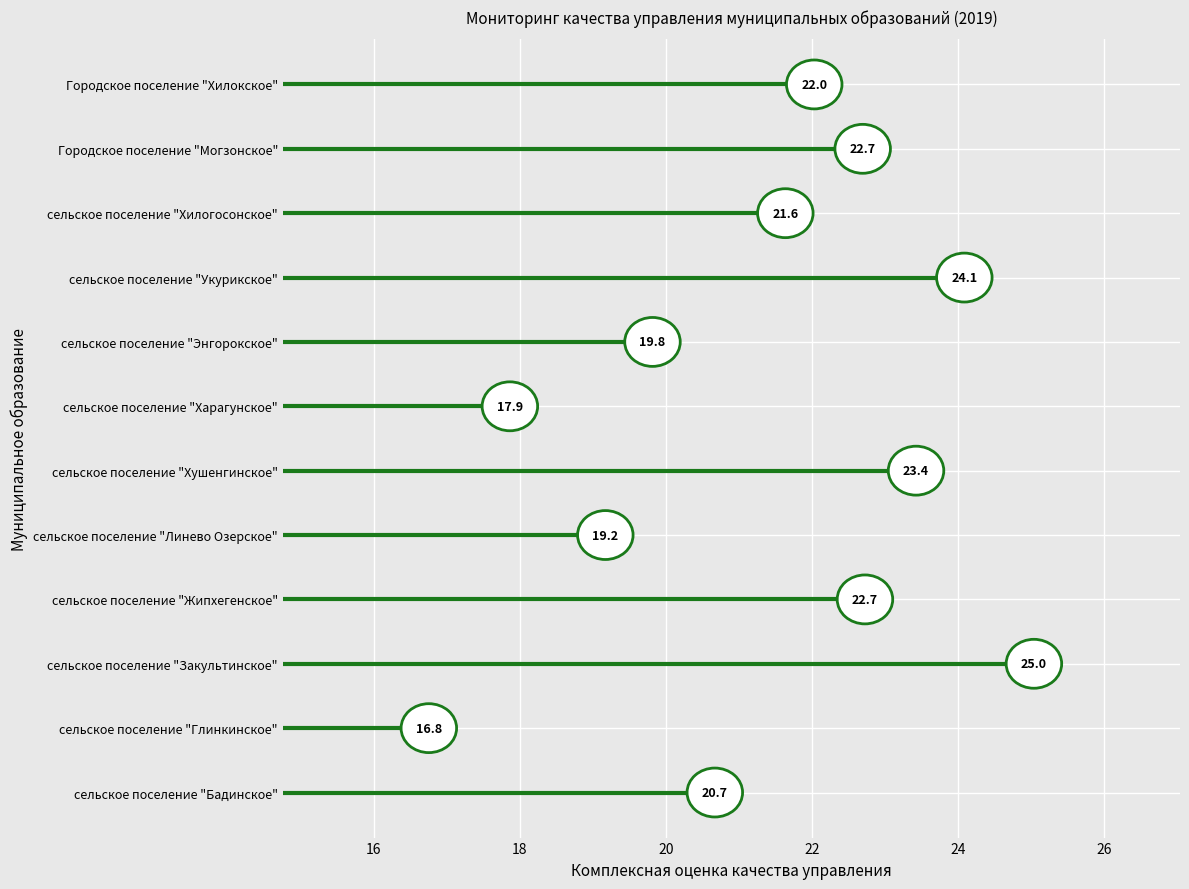

The chart shows a value of 19.8 at сельское поселение "Энгорокское". True or false?

True